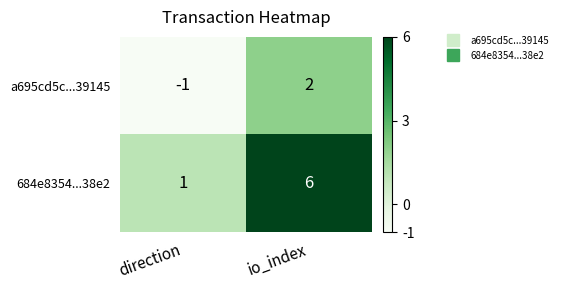

The value of a695cd5c...39145 at direction is -1. True or false?

True